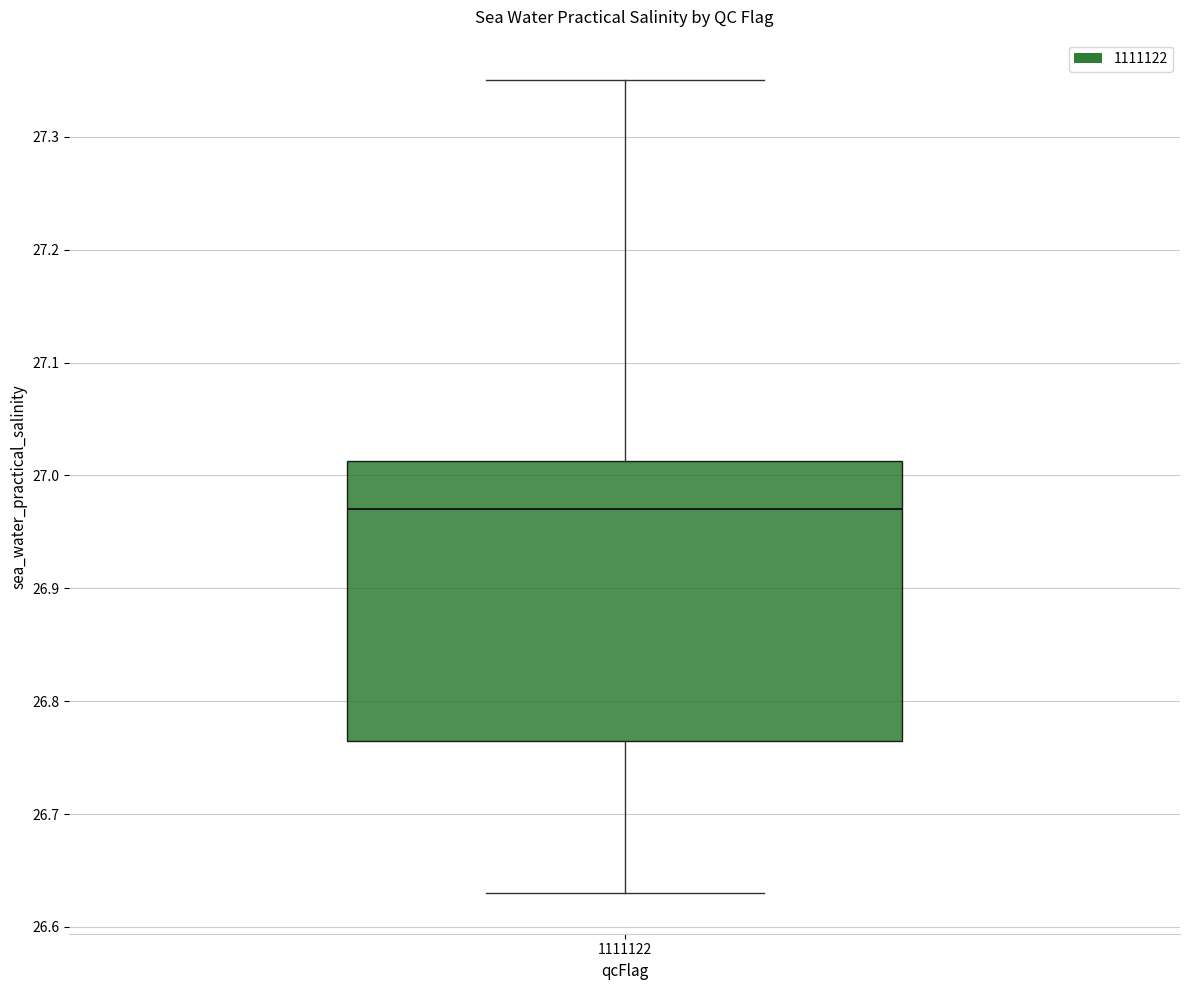

Read this box plot against the y-axis: the position of the median line, the range covered by the box, and the ends of both whiskers. The values are not printed on the chart, so give them approximately, as read against the axis.

median 26.97, box 26.77 to 27.01, whiskers 26.63 to 27.35